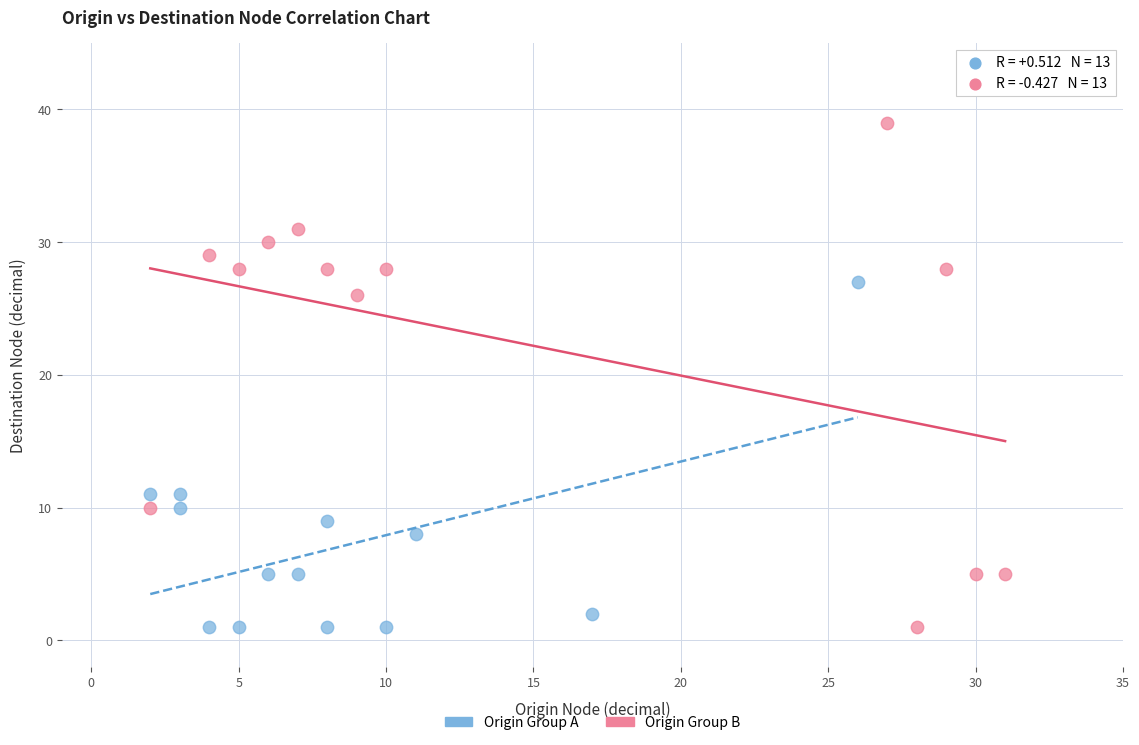

Which series has the widest spread of Y values?

Origin Group B